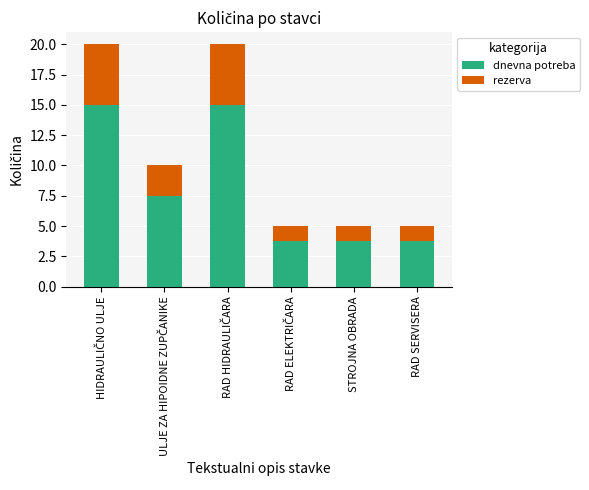

What is the value of the dnevna potreba bar at the 5th from the left?

3.8